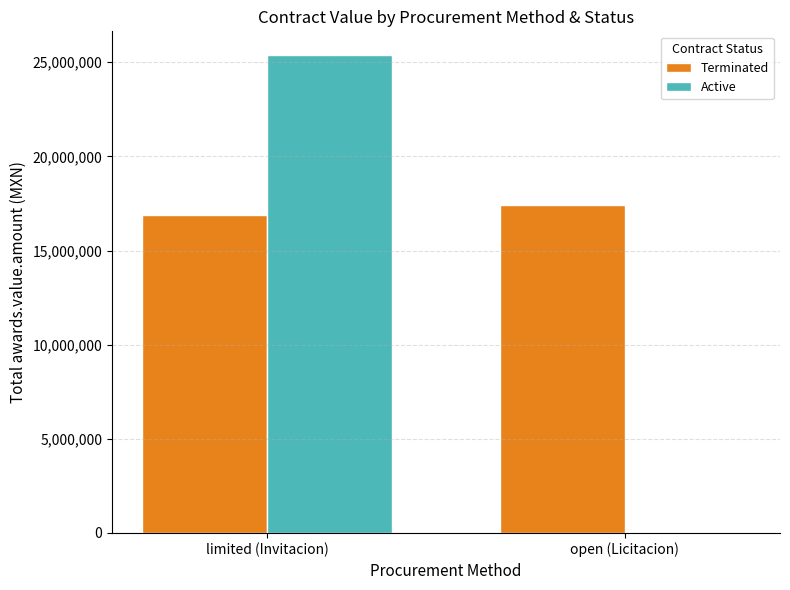

Reading left to right, transcribe all the data shown in this chart.

Terminated: 16882589.6	17400813.8
Active: 25375724.7	0.0